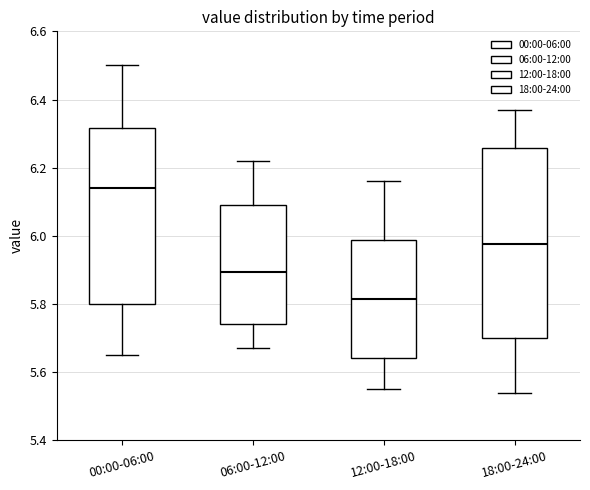

Reading left to right, transcribe this box plot: for each box, give where its median line is, the range the box spans, and where its two whiskers end, as read against the y-axis. The values are not printed on the chart, so give them approximately, as read against the axis.

00:00-06:00: median 6.14, box 5.80 to 6.32, whiskers 5.66 to 6.50
06:00-12:00: median 5.90, box 5.74 to 6.10, whiskers 5.68 to 6.22
12:00-18:00: median 5.82, box 5.64 to 5.98, whiskers 5.56 to 6.16
18:00-24:00: median 5.98, box 5.70 to 6.26, whiskers 5.54 to 6.38